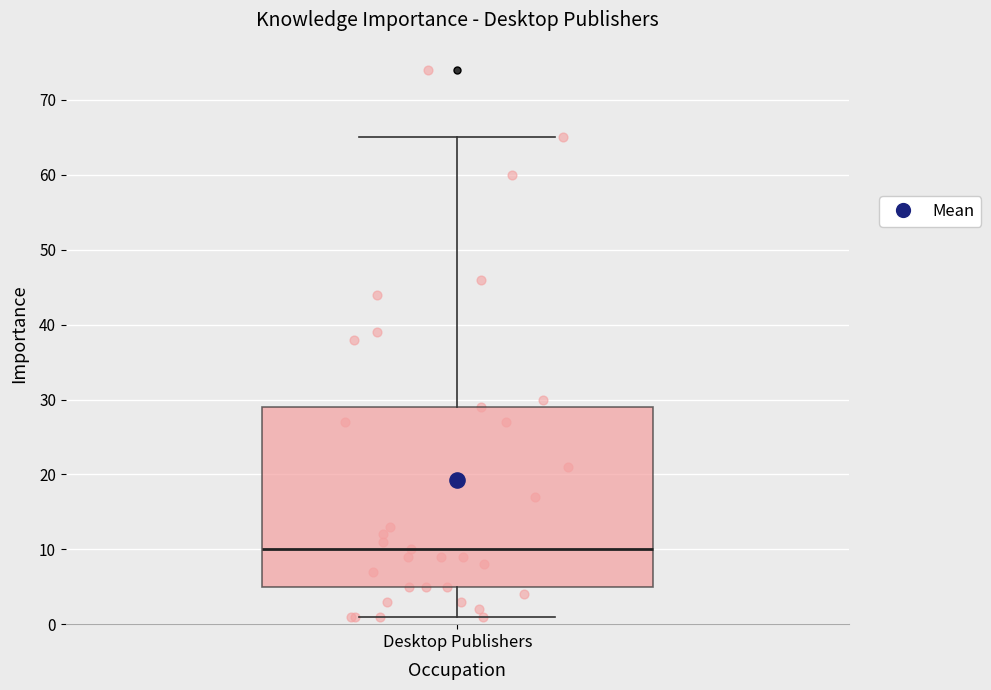

Transcribe this box plot: give where the median line is, the range the box spans, and where the two whiskers end, as read against the y-axis. The values are not printed on the chart, so give them approximately, as read against the axis.

median 10, box 5 to 29, whiskers 1 to 65